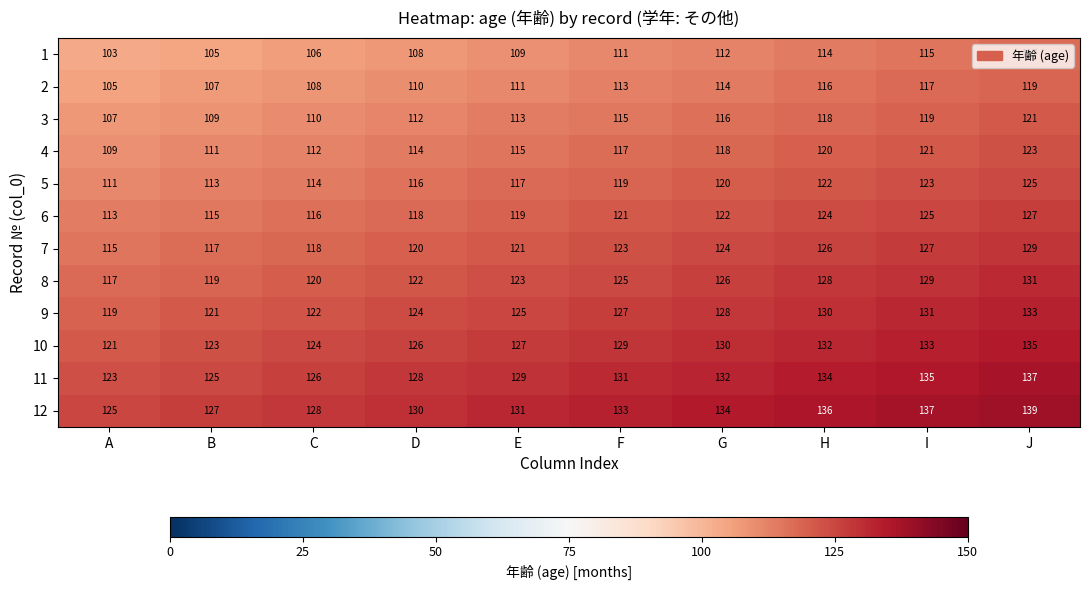

The value of 1 at J is 117. True or false?

True